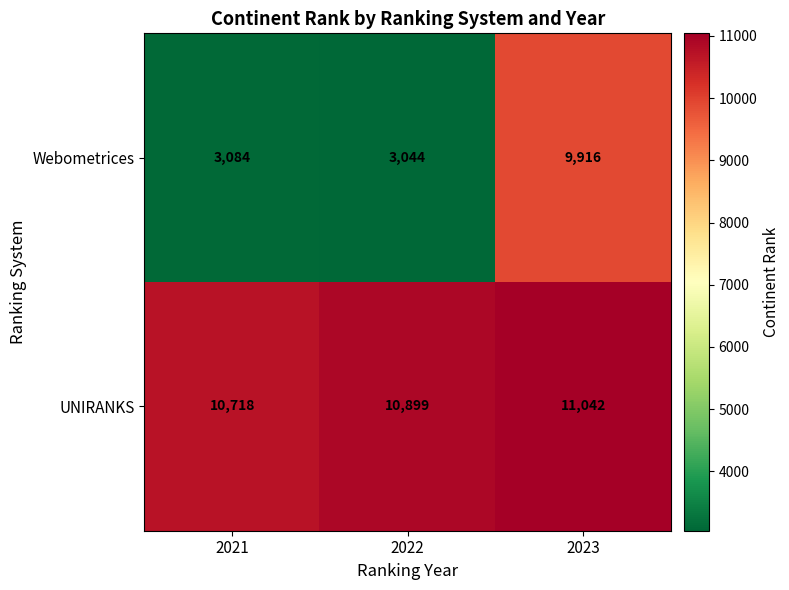

What is the difference between the maximum and minimum values in the Webometrices series?

6872